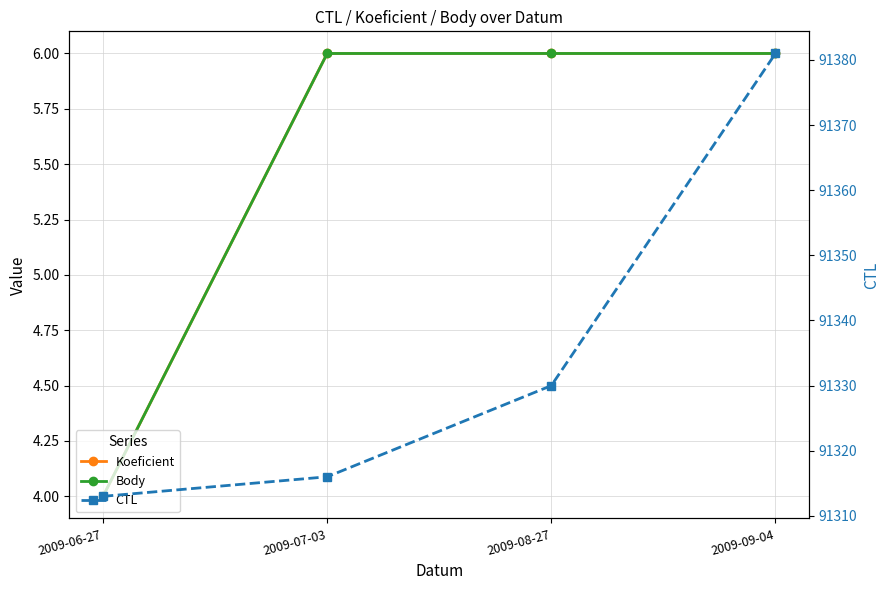

Reading left to right, what are all the values shown in this chart?

Koeficient: 2009-06-27=4	2009-07-03=6	2009-08-27=6	2009-09-04=6
Body: 2009-06-27=4	2009-07-03=6	2009-08-27=6	2009-09-04=6
CTL: 2009-06-27=91313	2009-07-03=91316	2009-08-27=91330	2009-09-04=91381